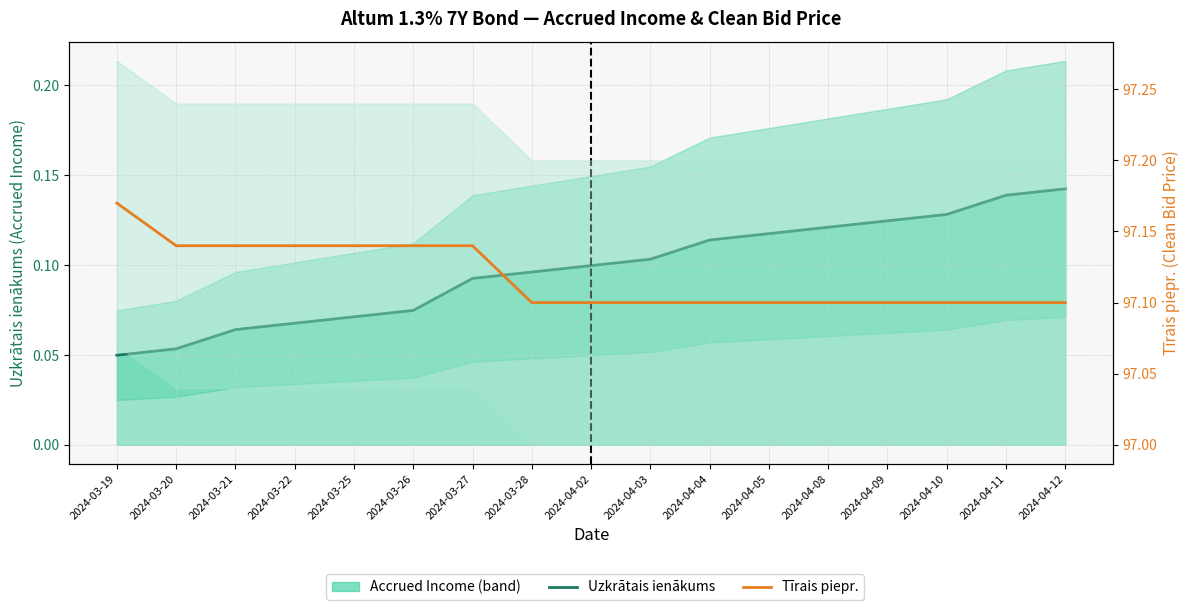

True or false: Uzkrātais ienākums and Tīrais piepr. (Clean Bid) cross at least once.

False